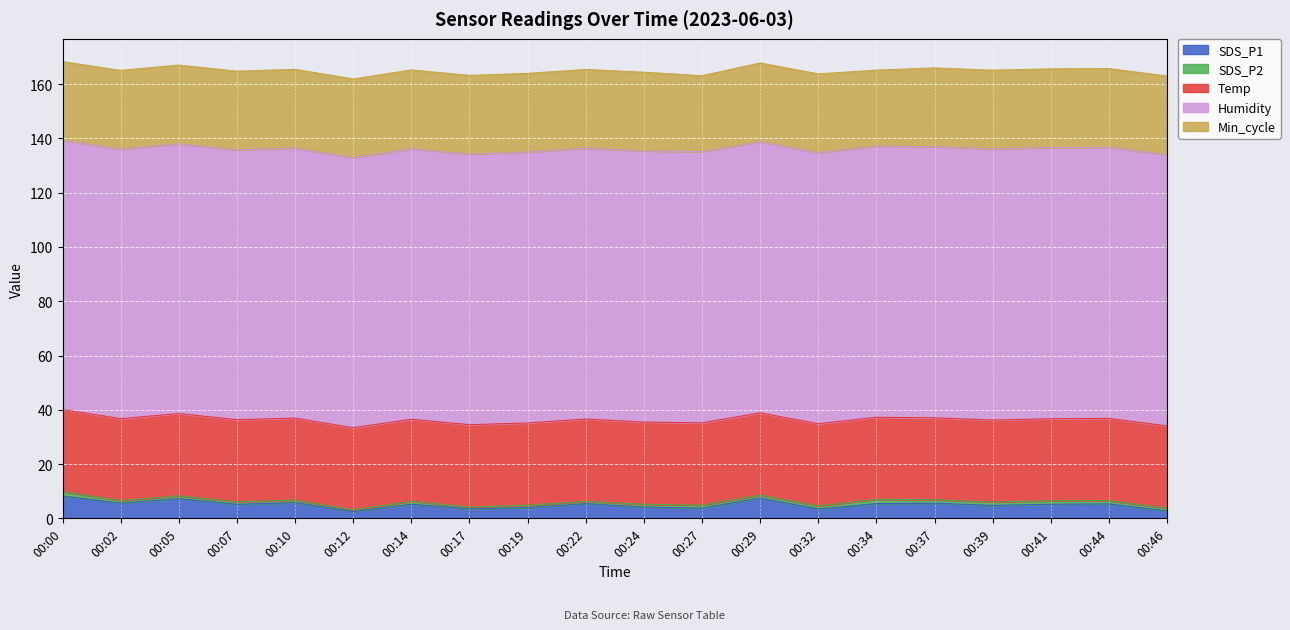

What are all the series names shown in the legend?

SDS_P1, SDS_P2, Temp, Humidity, Min_cycle